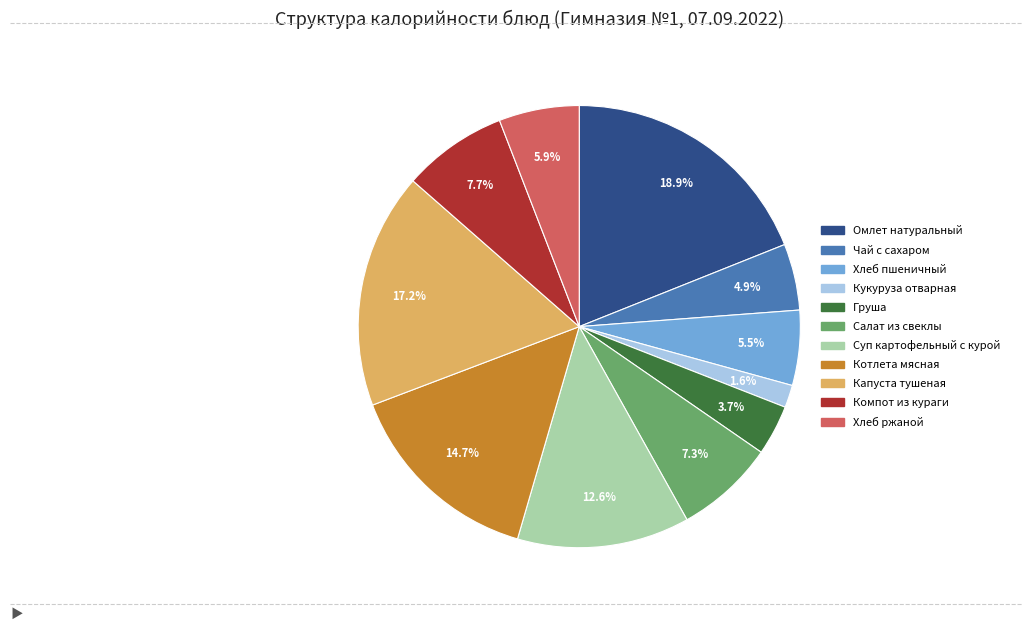

Is the sum of Суп картофельный с курой and Хлеб пшеничный greater than half?

No